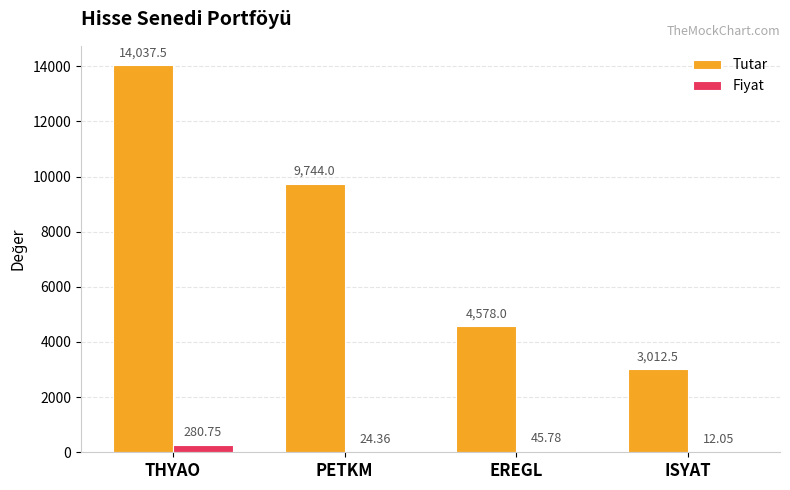

Reading left to right, transcribe all the data shown in this chart.

Tutar: 14037.5	9744.0	4578.0	3012.5
Fiyat: 280.8	24.4	45.8	12.1